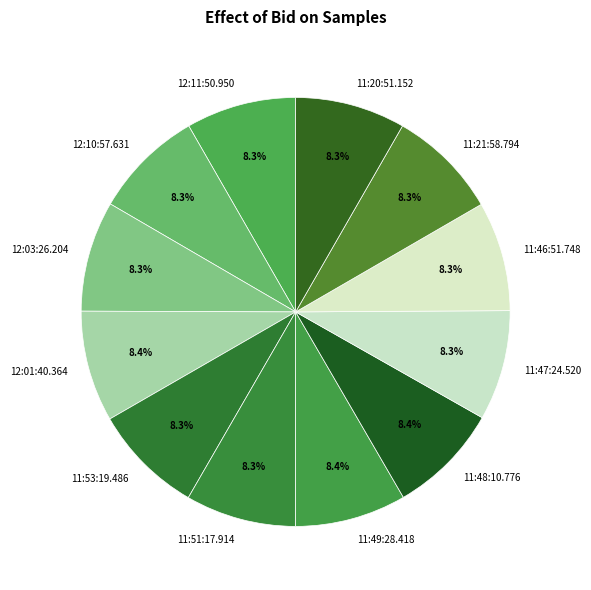

Is it true that 11:53:19.486 is 8% of the pie?

True